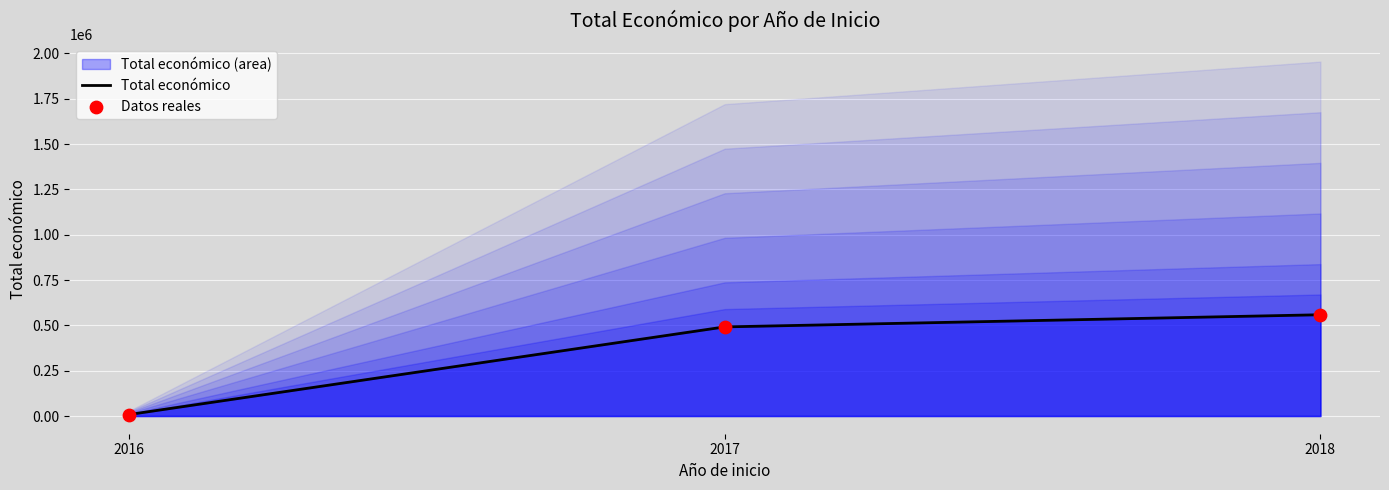

What is the total value across all series at 2016?

15960